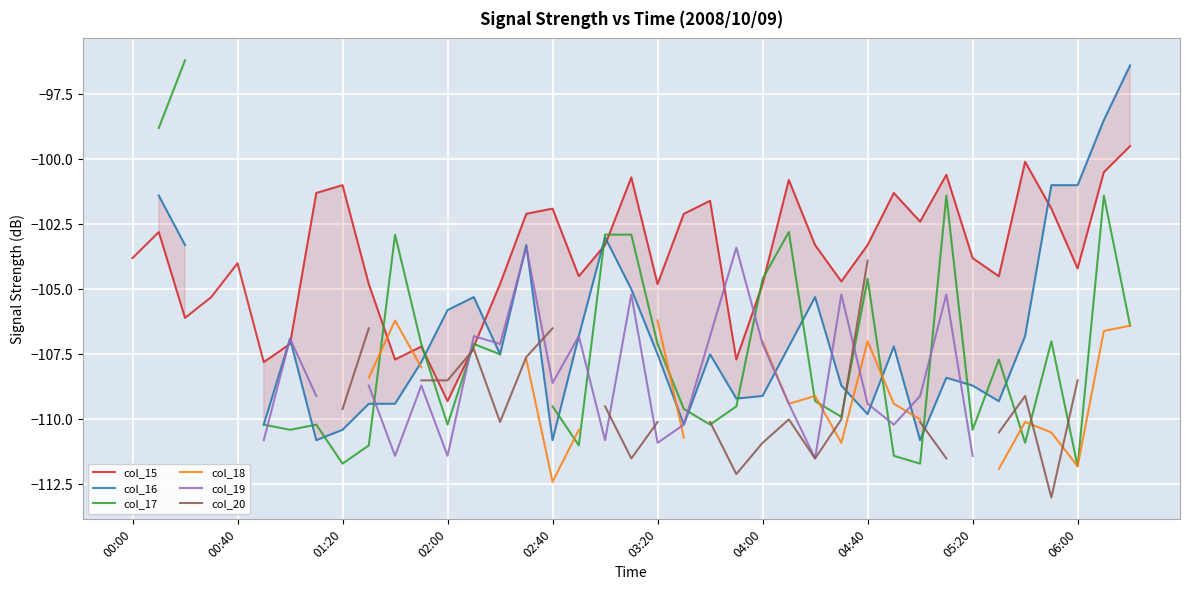

At 23, list the series in order from largest to smallest.

col_15, col_16, col_17, col_18, col_19, col_20